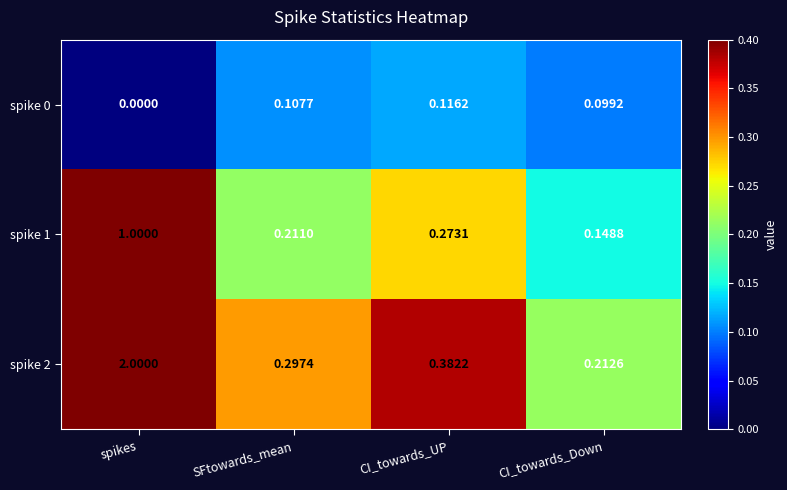

At which category is the sum across all series the highest?

spikes